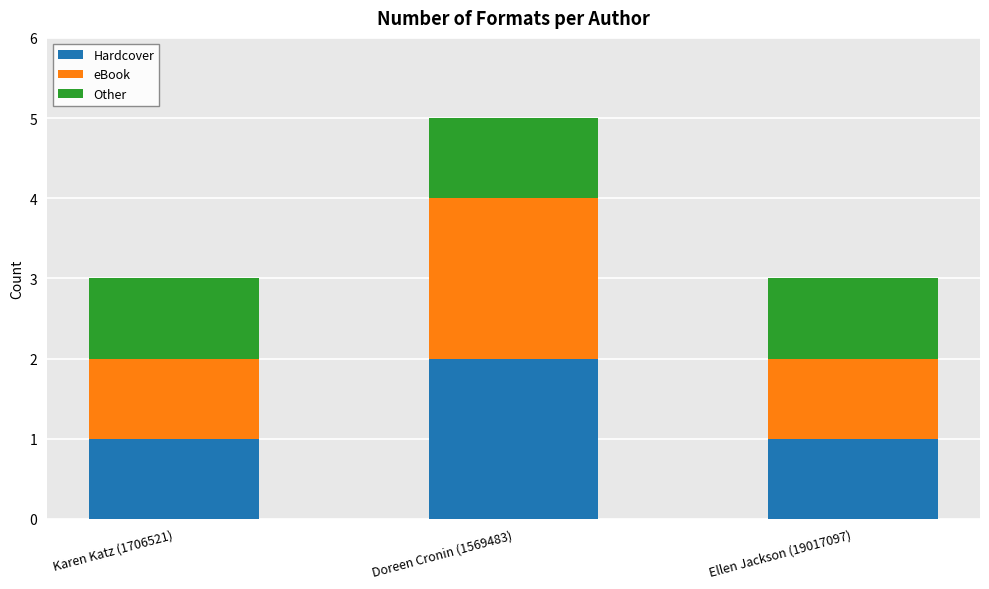

What is the lowest value of the Hardcover series?

1